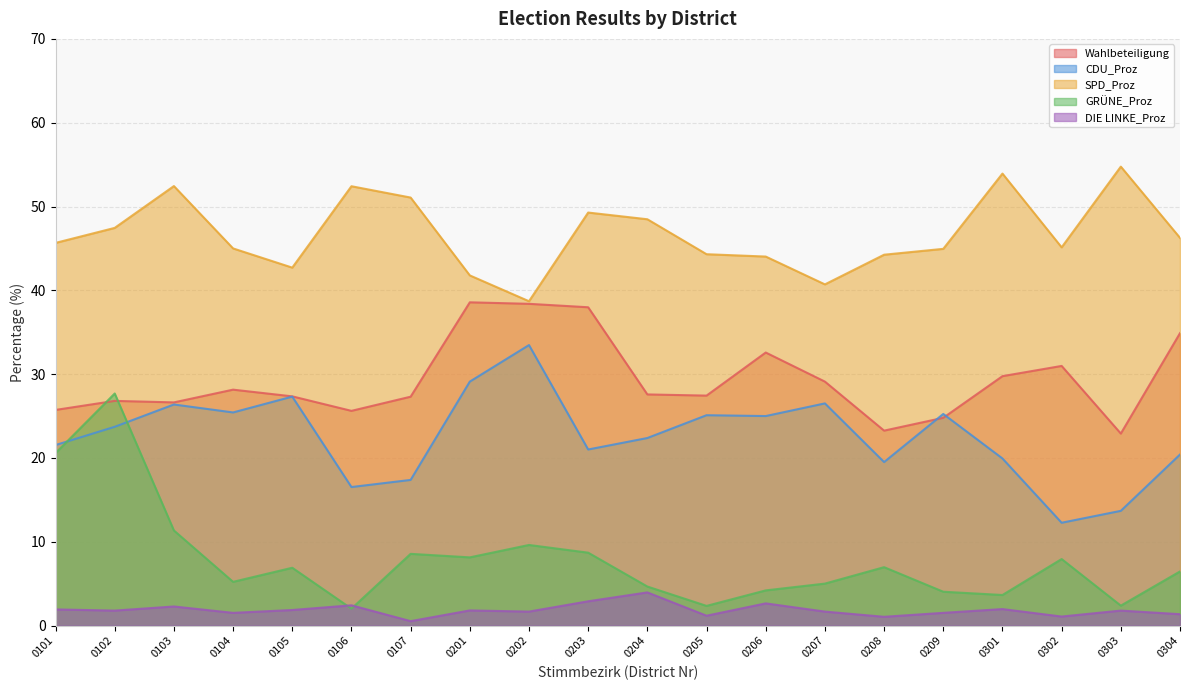

True or false: CDU_Proz and GRÜNE_Proz cross at least once.

True